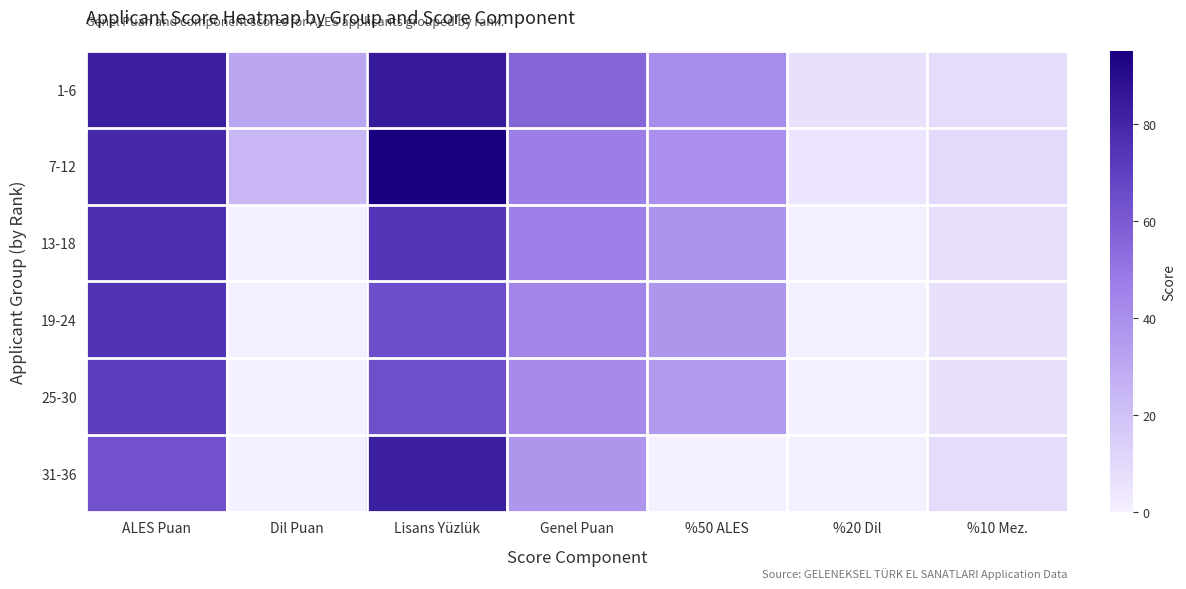

Which series has the widest spread of values?

7-12